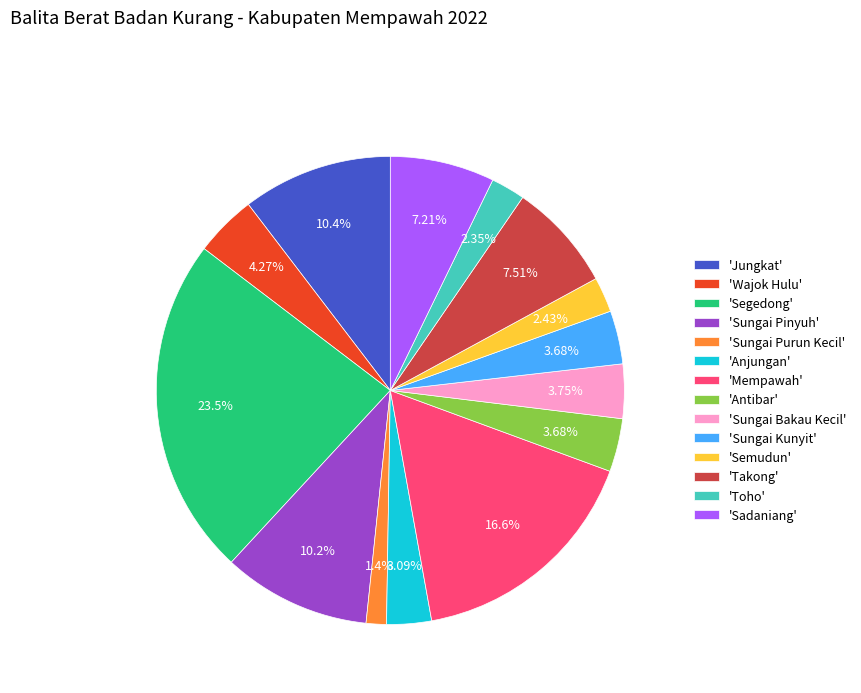

What is the ratio of the value at 'Sungai Purun Kecil' to the value at 'Anjungan'?

0.5